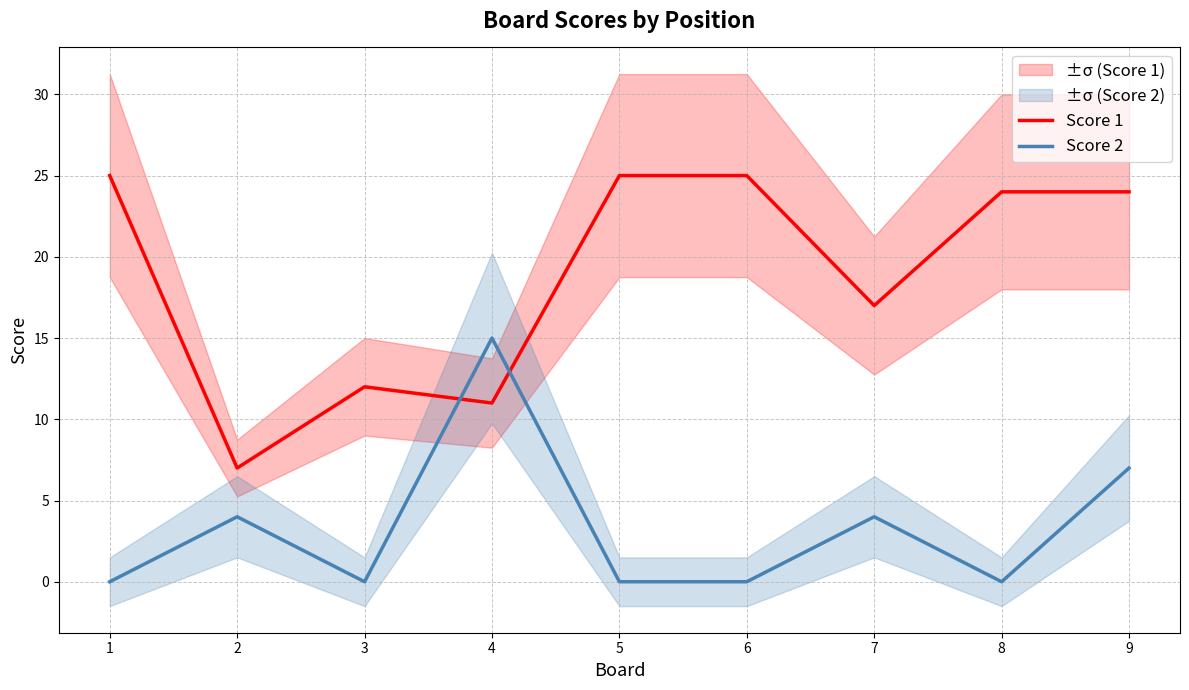

Is this an area chart (filled region under the line)?

No